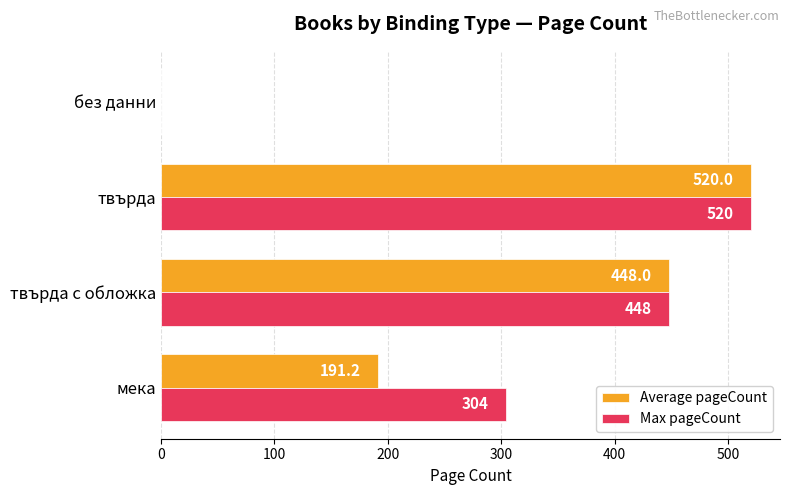

What is the sum of the Max pageCount values at мека and твърда?

824.0